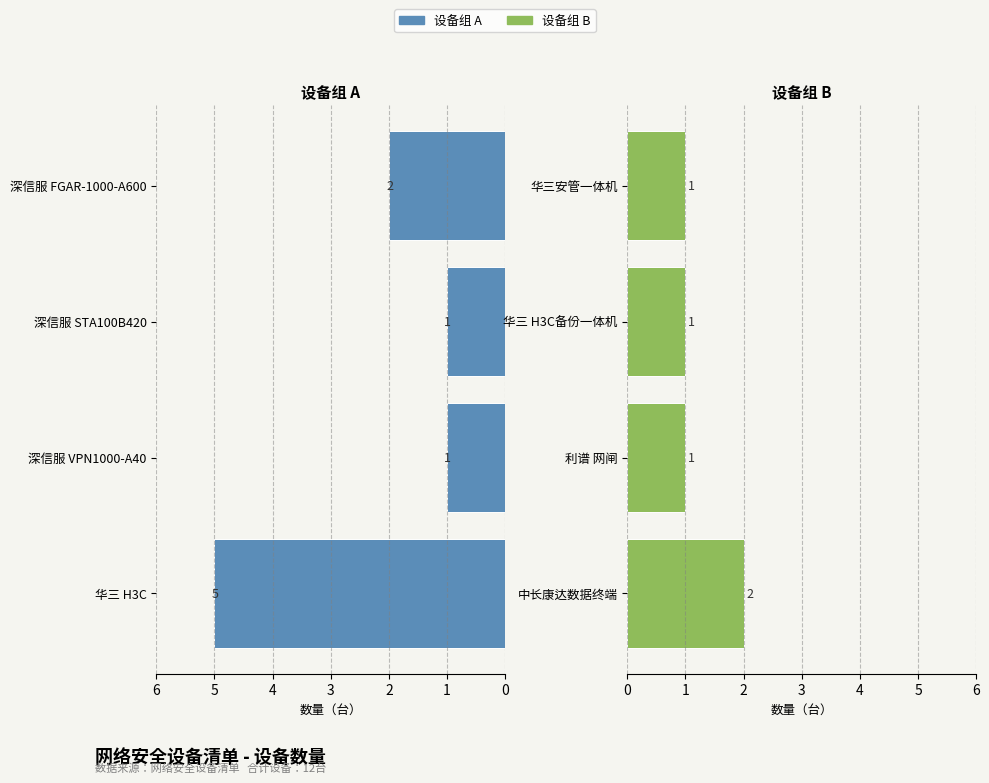

Rank the series at 0 from lowest to highest value.

右侧设备组, 左侧设备组